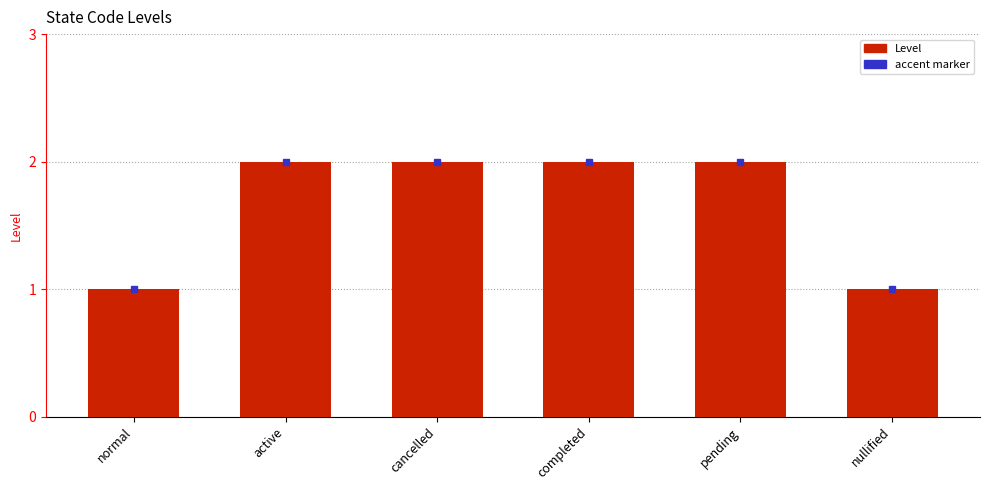

What value does the data have at normal?

1